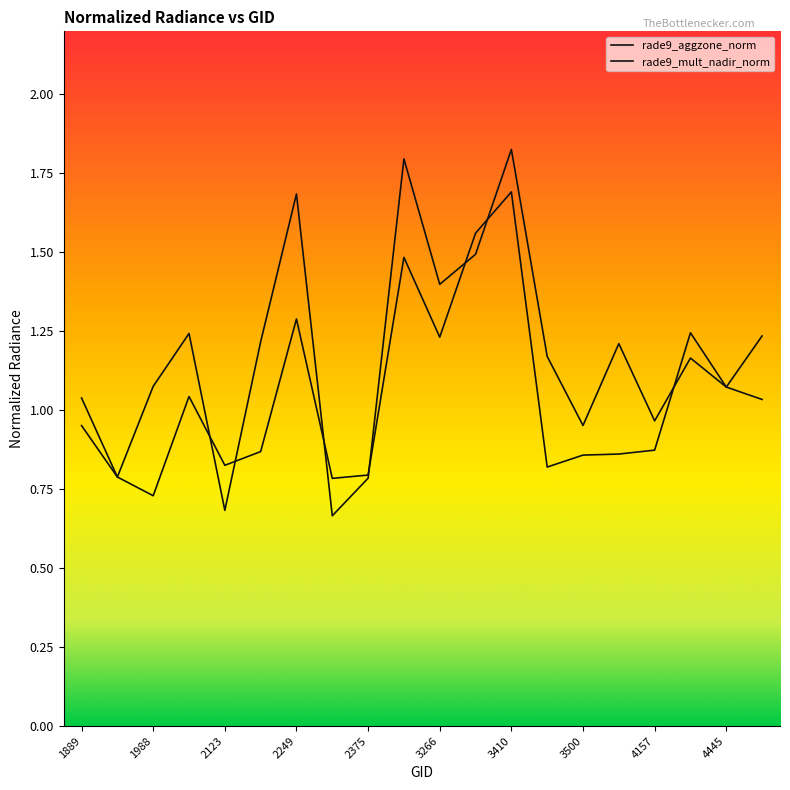

Does the chart have visible grid lines?

No